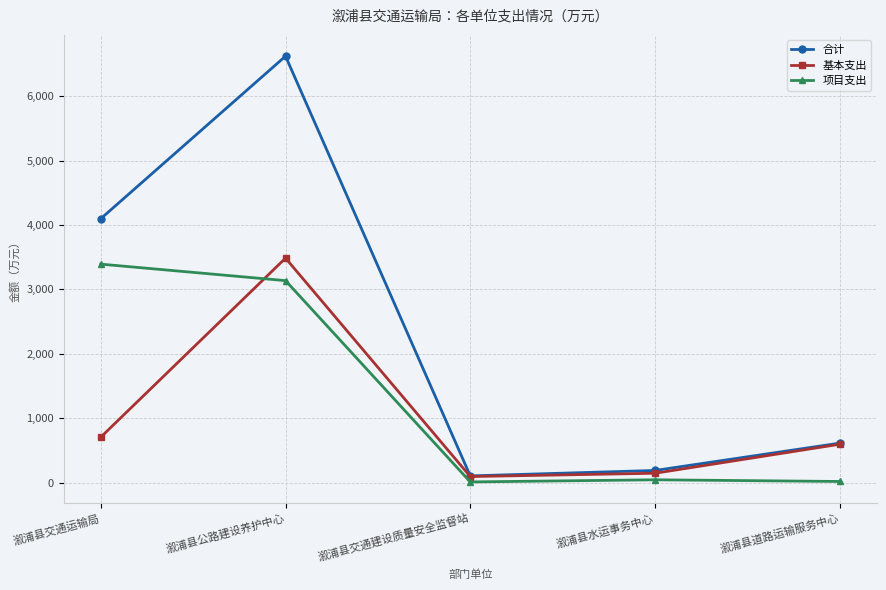

At which label is 基本支出 closest to 1789?

溆浦县交通运输局